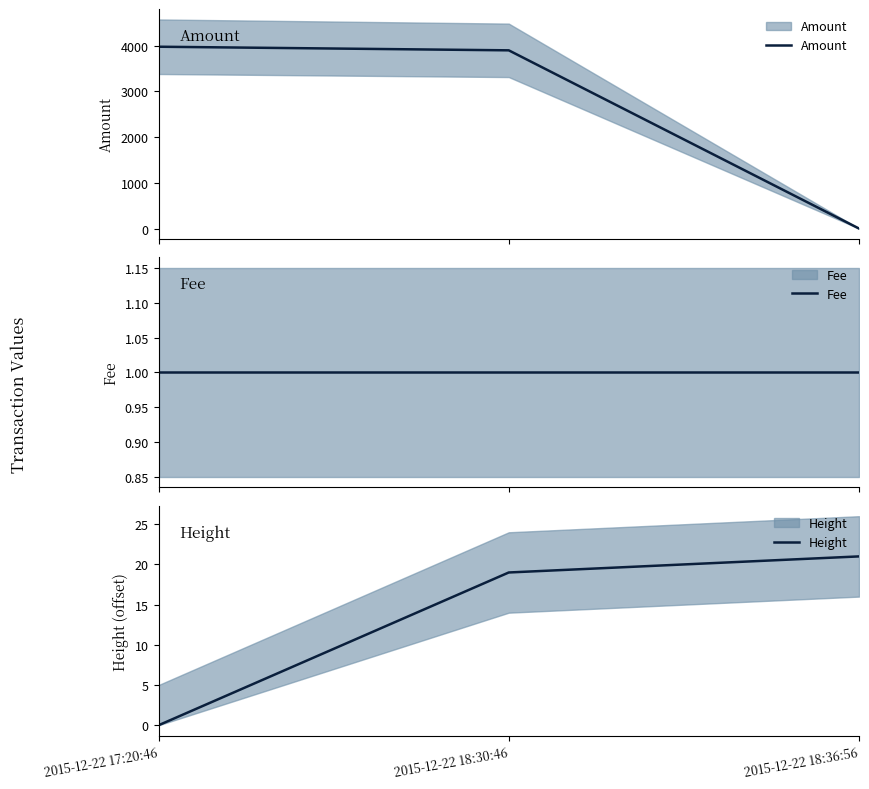

Rank the series at 2015-12-22 18:36:56 from highest to lowest value.

Height, Fee, Amount